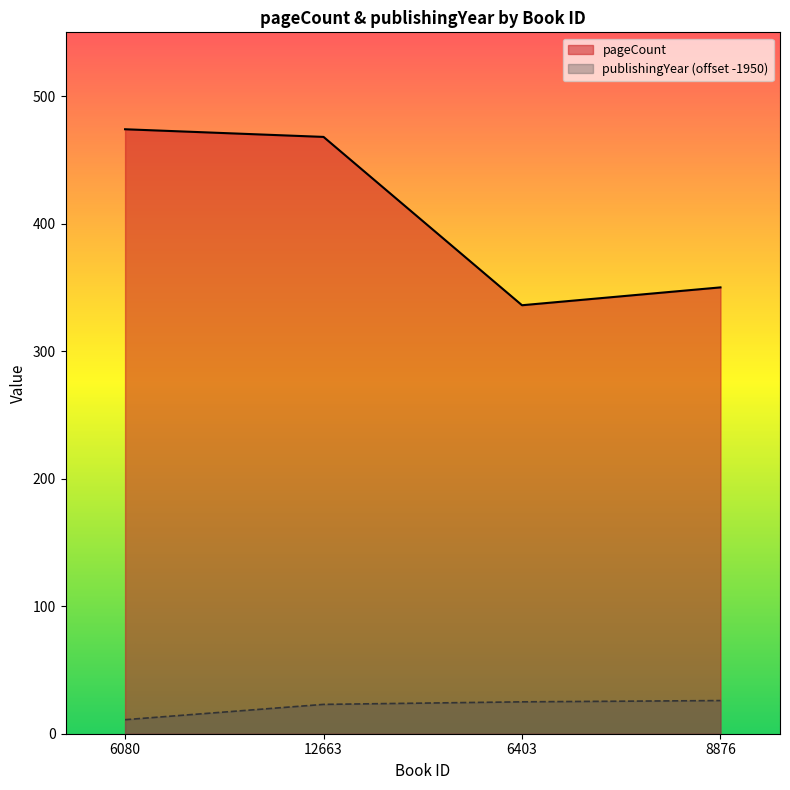

What is the label of the 2nd point from the left?

12663